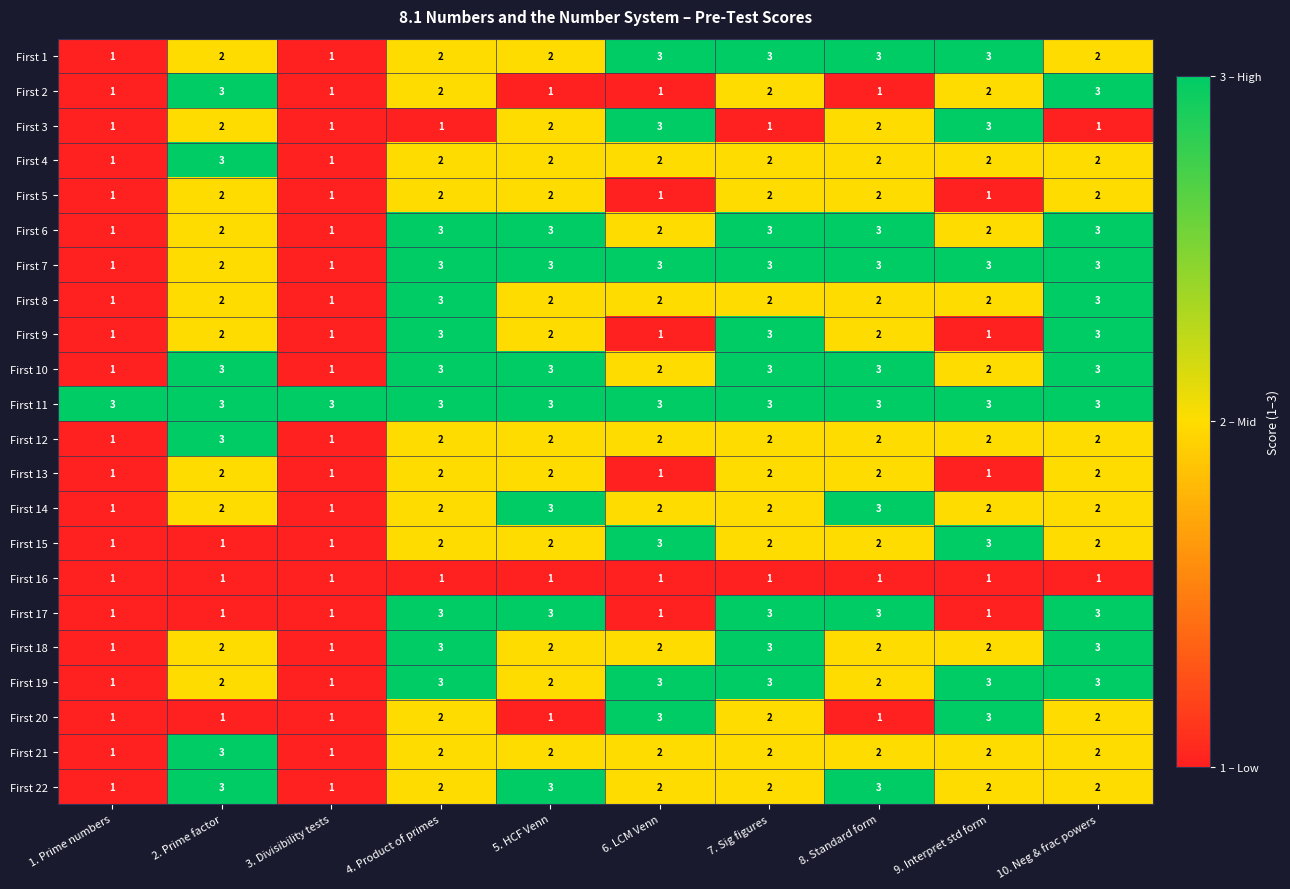

How many First 14 values are between 2 and 3?

8